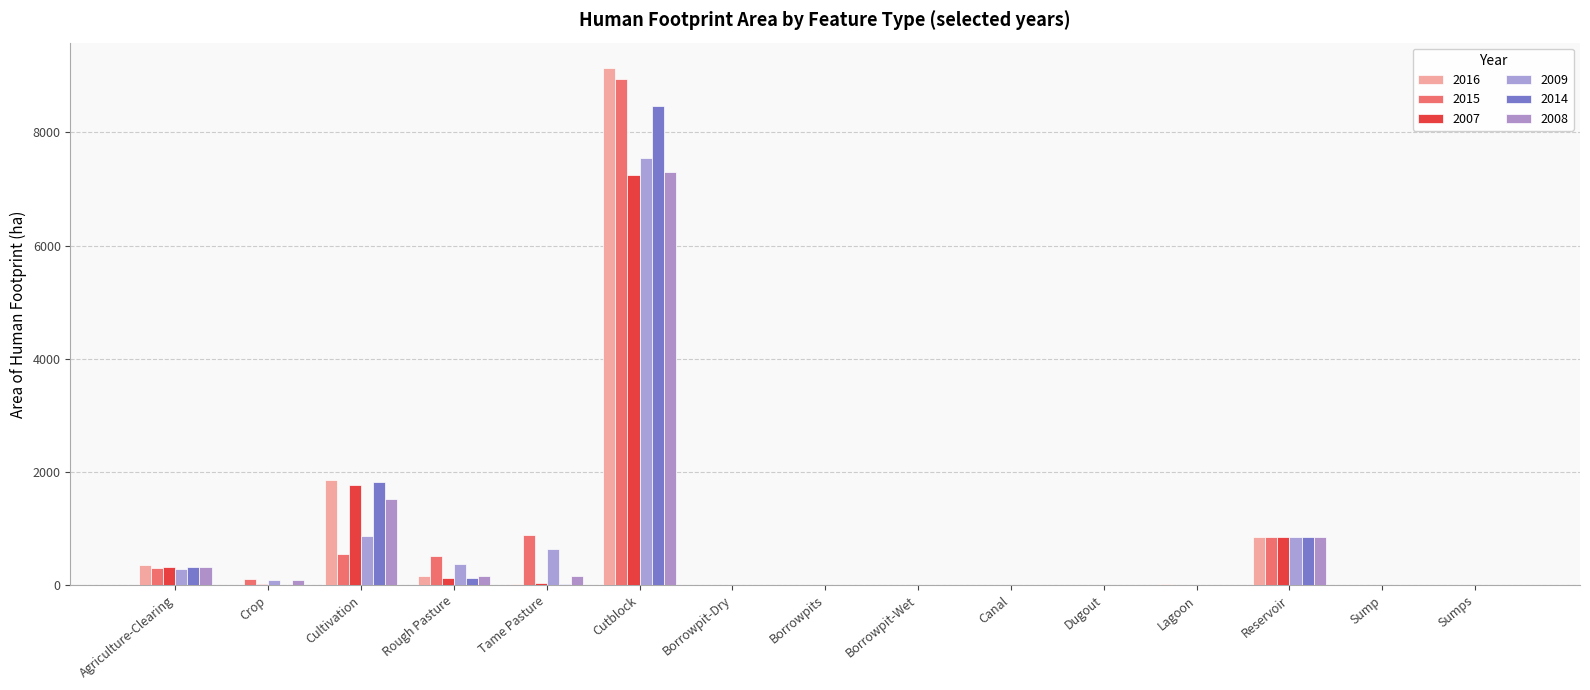

Which category has the highest value in the 2014 series?

Cutblock